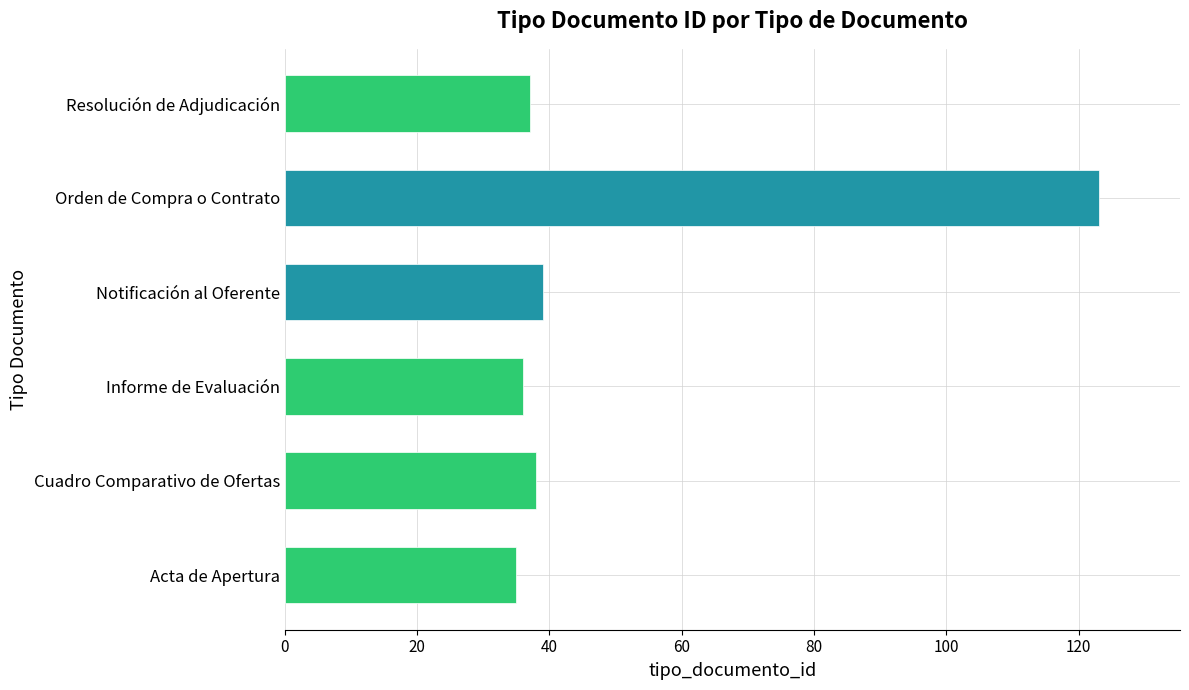

What is the average value?

51